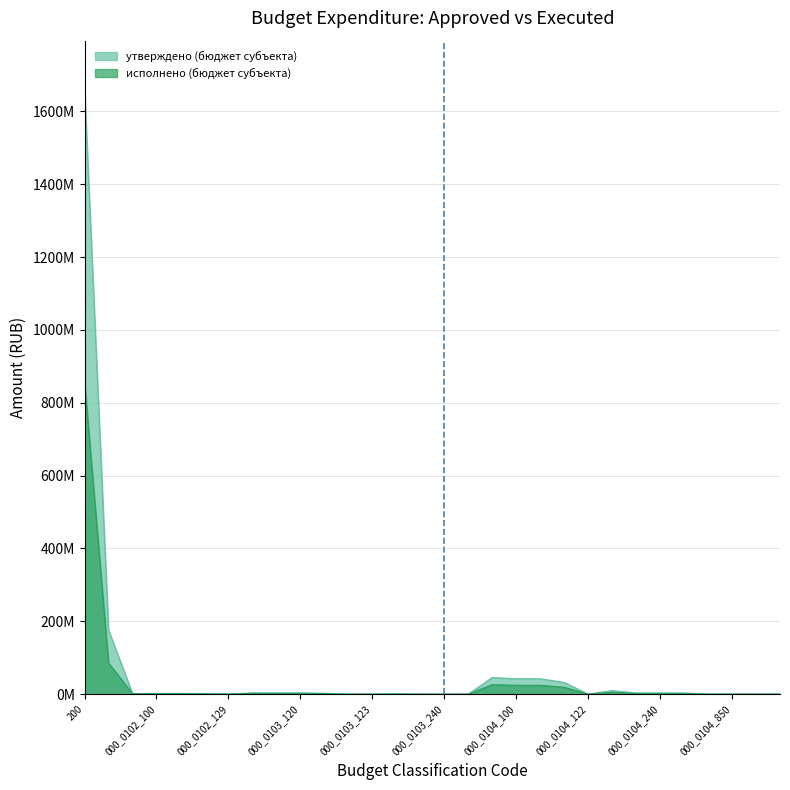

Reading left to right, extract all data points from this chart.

утверждено (бюджет субъекта): 1661352864.4	176051053.1	1767517.0	1767517.0	1767517.0	1357540.0	409977.0	3540529.0	3506695.0	3506695.0	2451993.0	86200.0	228000.0	740502.0	33834.0	33834.0	33834.0	45677363.6	42229588.0	42229588.0	32286574.0	196100.0	9746914.0	3234064.8	3234064.8	3234064.8	213710.9	213710.9	100000.0	113710.9
исполнено (бюджет субъекта): 856444624.5	86032963.2	1030675.7	1030675.7	1030675.7	791609.6	239066.1	2055928.8	2037829.8	2037829.8	1453439.2	63252.0	114000.0	407138.7	18099.0	18099.0	18099.0	26085264.0	24372393.9	24372393.9	18926084.5	70520.0	5375789.4	1591451.1	1591451.1	1591451.1	121419.0	121419.0	59543.0	61876.0